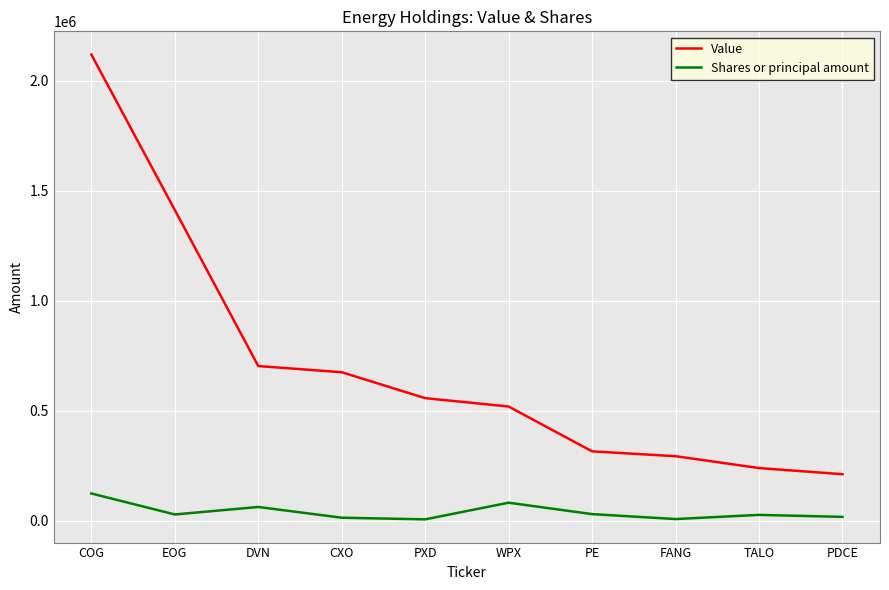

True or false: Shares or principal amount and Value cross at least once.

False